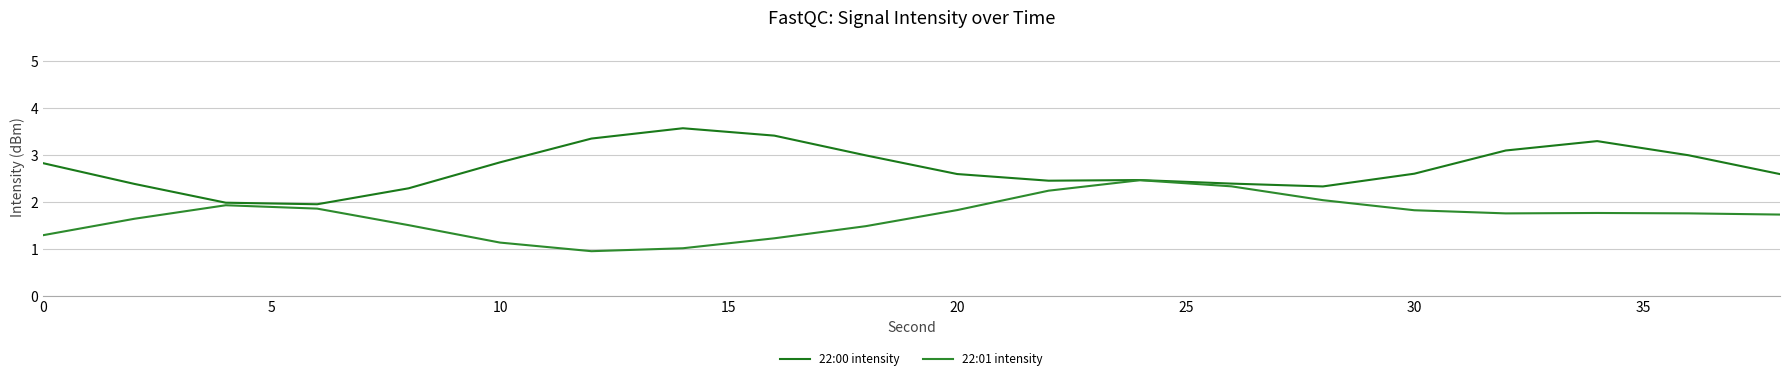

What is the maximum value shown in the chart?

3.6